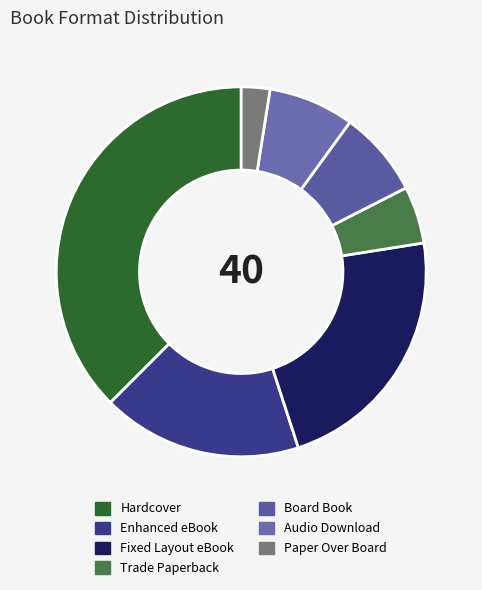

True or false: Fixed Layout eBook accounts for 22% of the total.

True